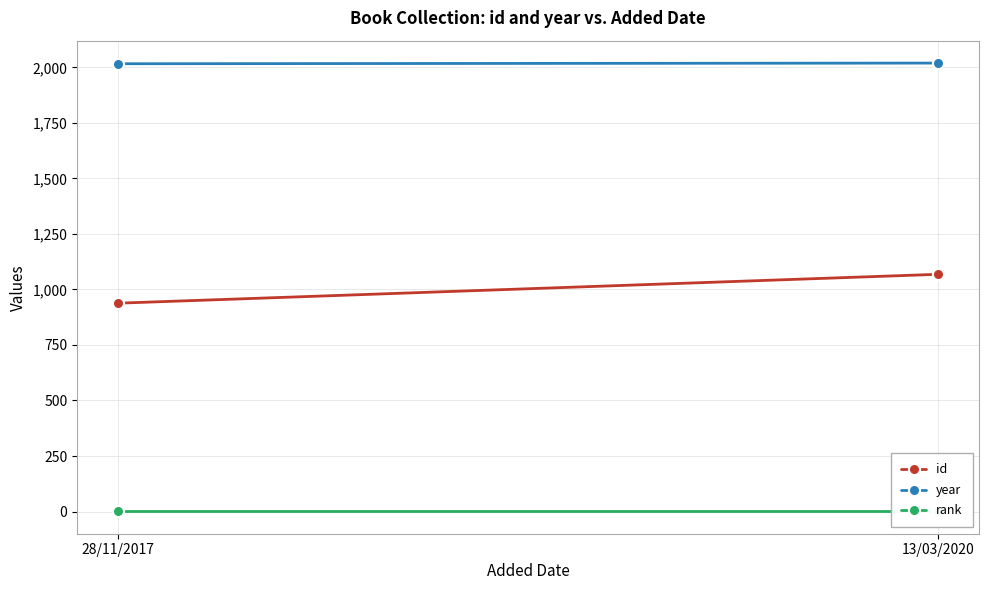

Reading left to right, list all the values displayed in this chart.

id: 28/11/2017=938	13/03/2020=1068
year: 28/11/2017=2016	13/03/2020=2019
rank: 28/11/2017=1	13/03/2020=1